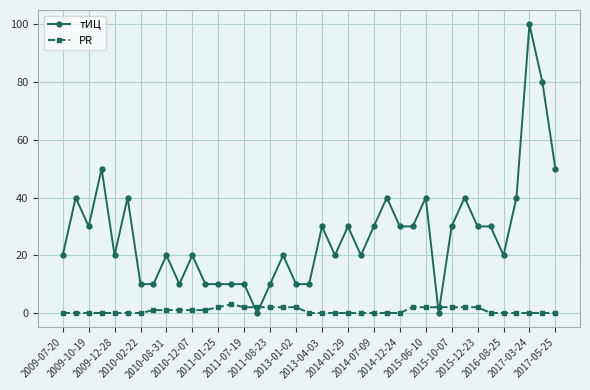

True or false: тИЦ has more than 2 interior local peaks.

True